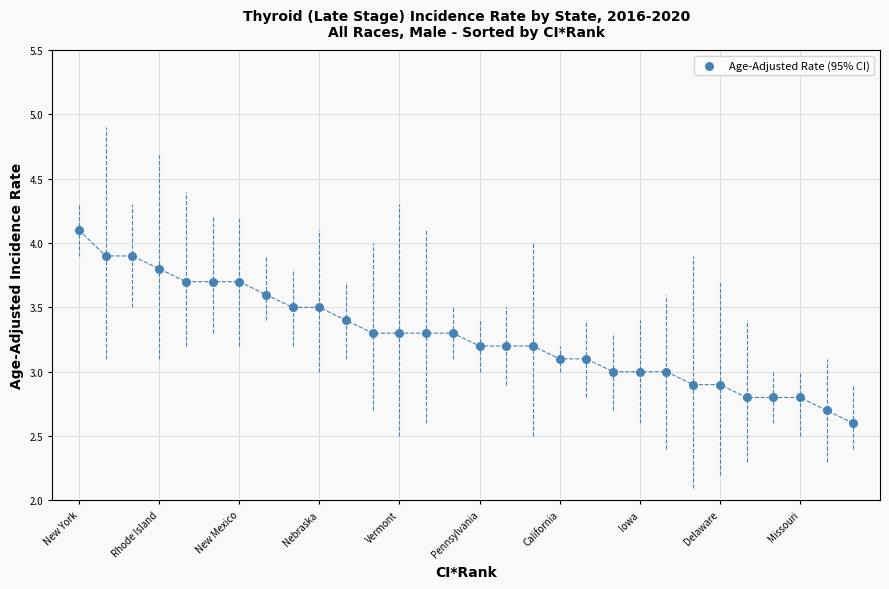

What is the range of X values (max minus min)?

29.0